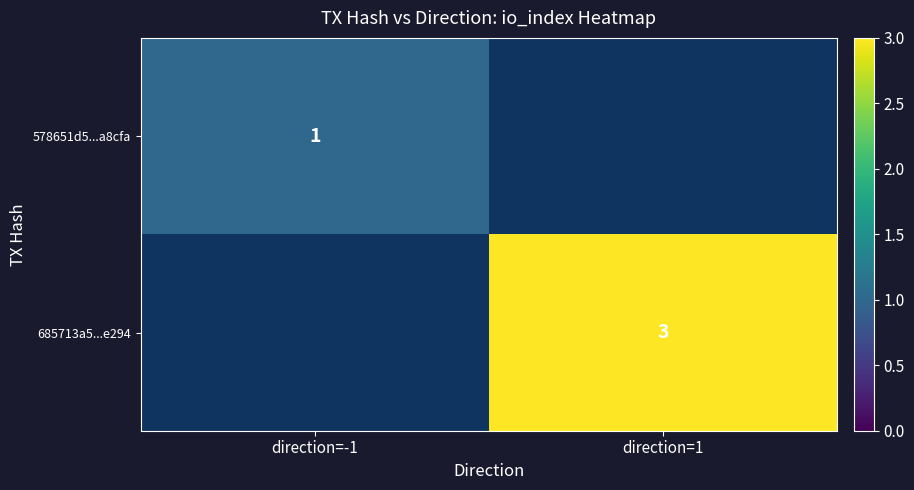

Is it true that 685713a5...e294 equals 4 at direction=1?

False